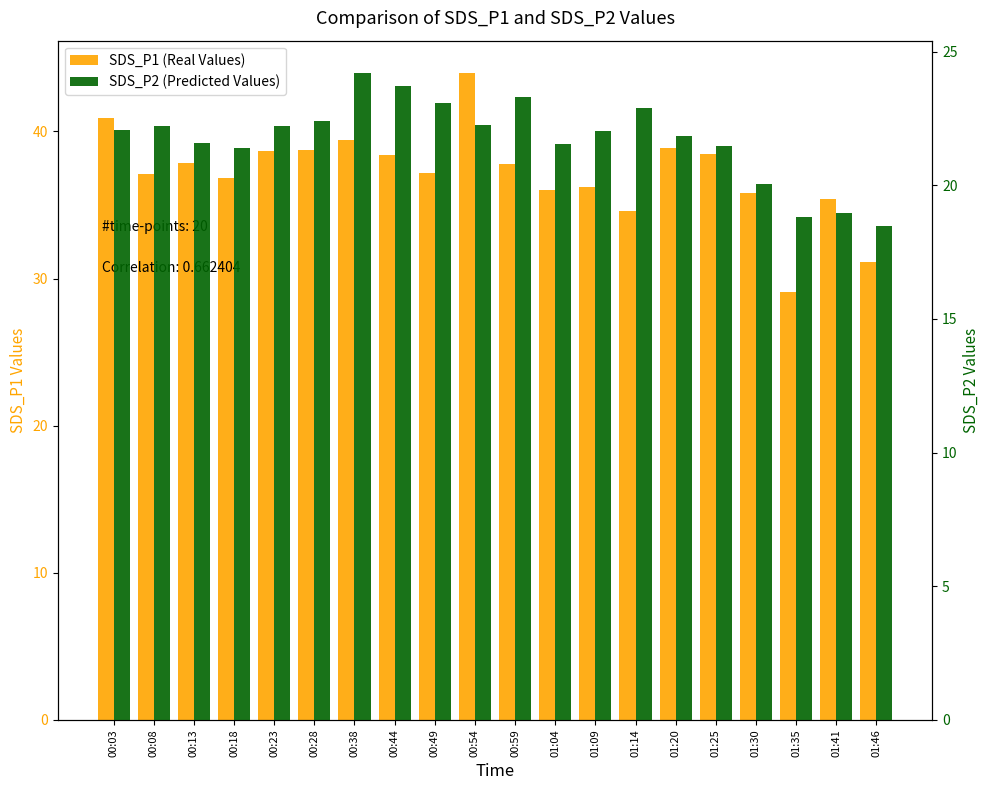

Reading left to right, what are all the values shown in this chart?

SDS_P1 (Real Values): 40.9	37.1	37.9	36.8	38.7	38.8	39.4	38.4	37.2	44.0	37.8	36.0	36.2	34.6	38.9	38.5	35.8	29.1	35.4	31.1
SDS_P2 (Predicted Values): 22.1	22.2	21.6	21.4	22.2	22.4	24.2	23.7	23.1	22.3	23.3	21.5	22.0	22.9	21.8	21.5	20.0	18.8	19.0	18.5